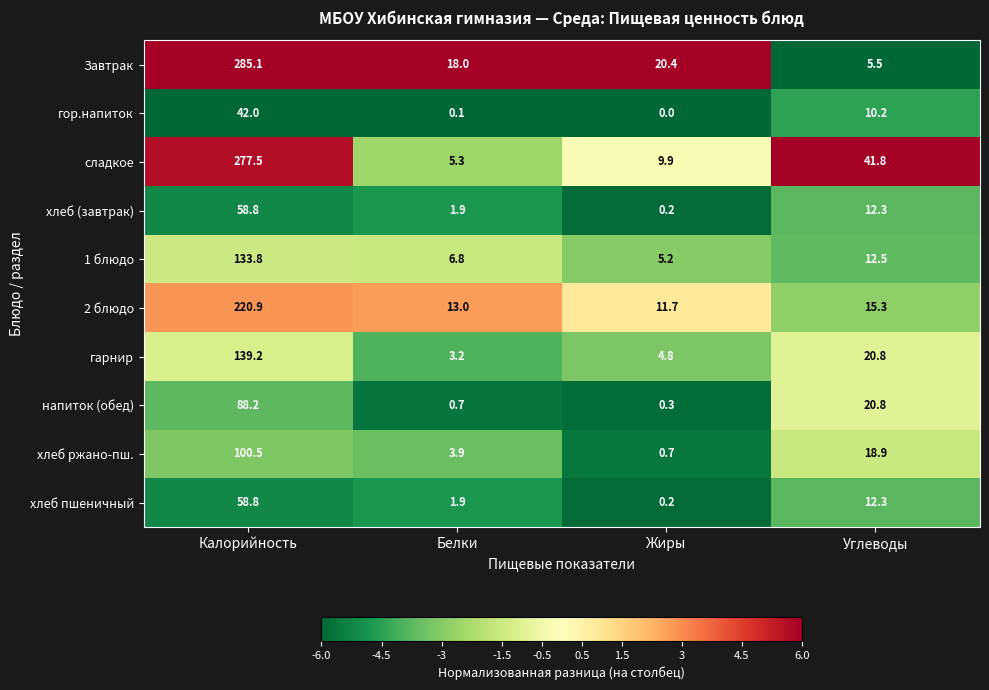

What is the difference between the Завтрак values at Калорийность and Углеводы?

279.6